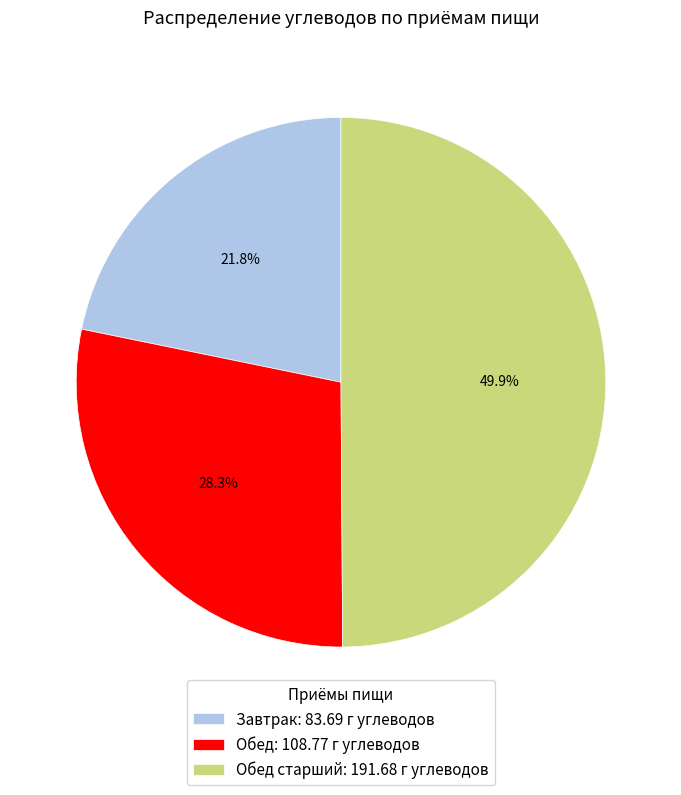

What is the largest slice in the pie chart?

Обед старший: 191.68 г углеводов